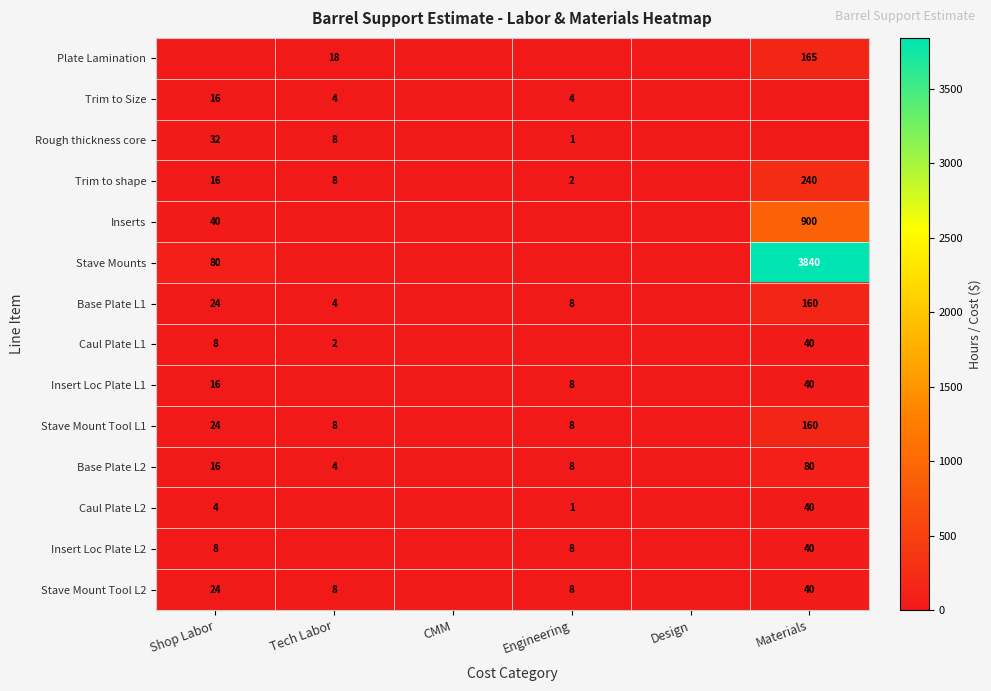

What is the greatest value displayed?

3840